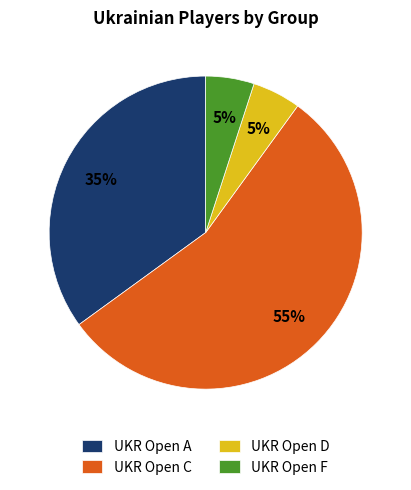

How many slices are in this pie chart?

4